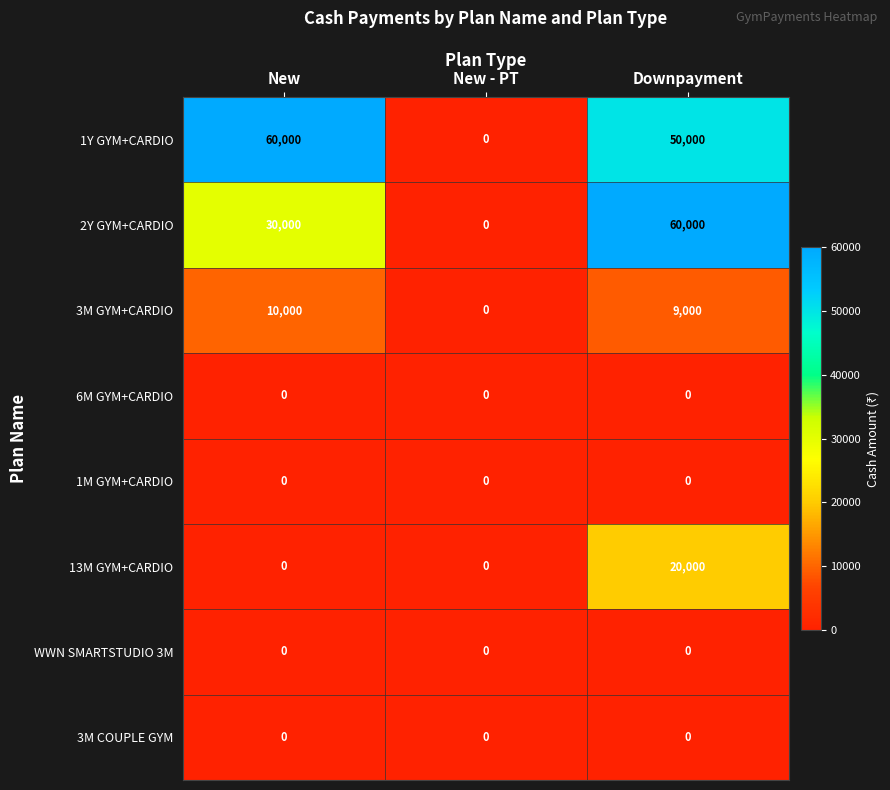

At which label is 2Y GYM+CARDIO closest to 30000?

New